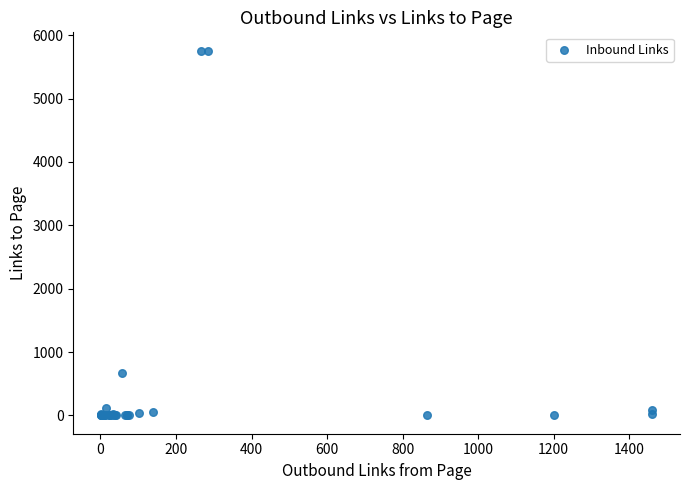

What Y value in the scatter plot is closest to 2878?

674.0